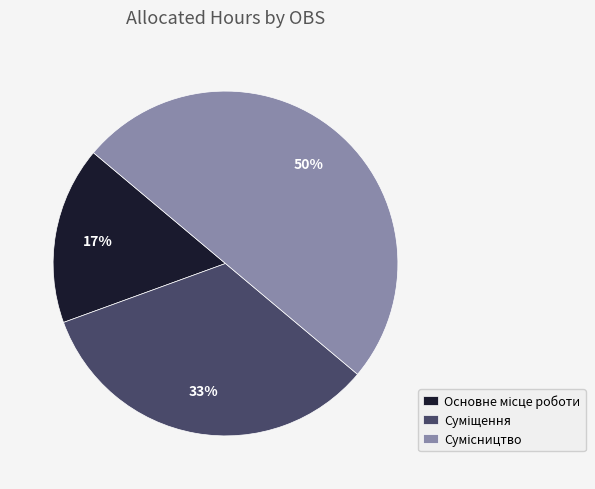

To the nearest percent, what is the average slice percentage?

33%